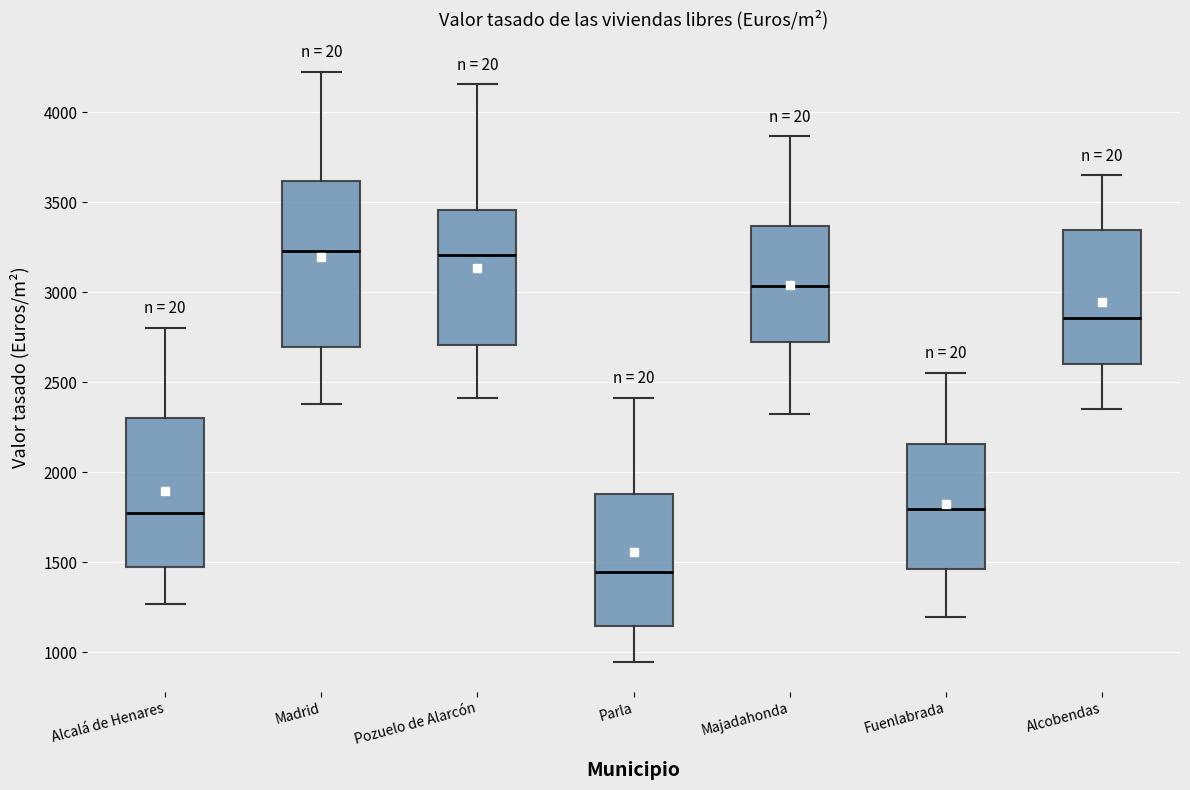

Where is the lower edge of the box for Alcalá de Henares on the y-axis? The values are not printed on the chart, so give them approximately, as read against the axis.

1500